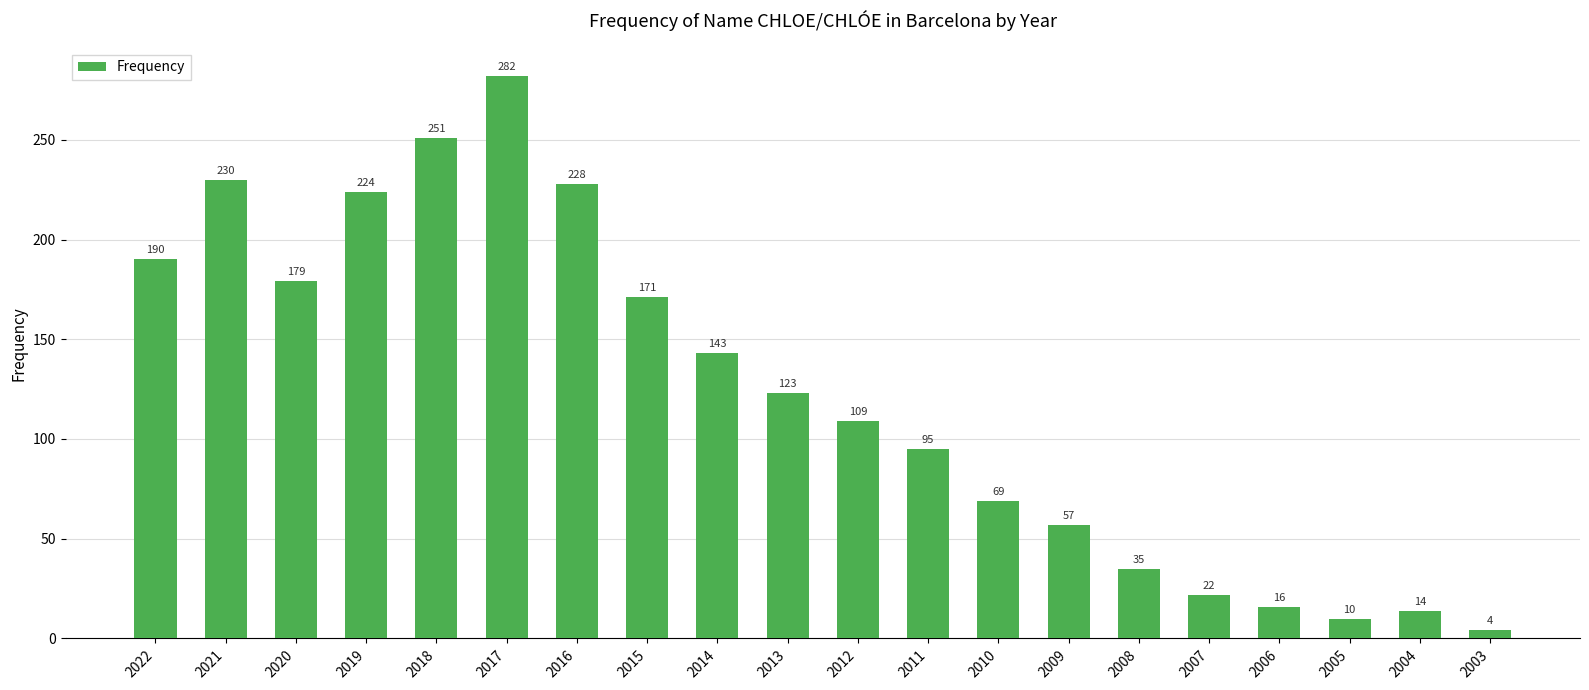

Are the bars grouped side by side (vs. stacked)?

No